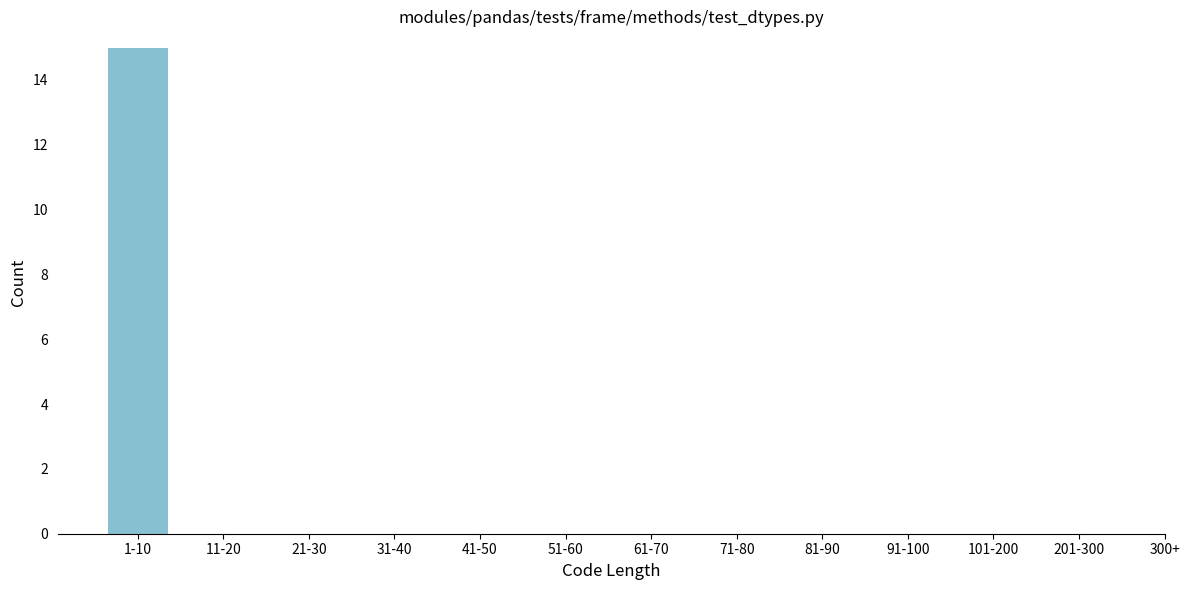

Reading left to right, list all the values displayed in this chart.

1-10=15	11-20=0	21-30=0	31-40=0	41-50=0	51-60=0	61-70=0	71-80=0	81-90=0	91-100=0	101-200=0	201-300=0